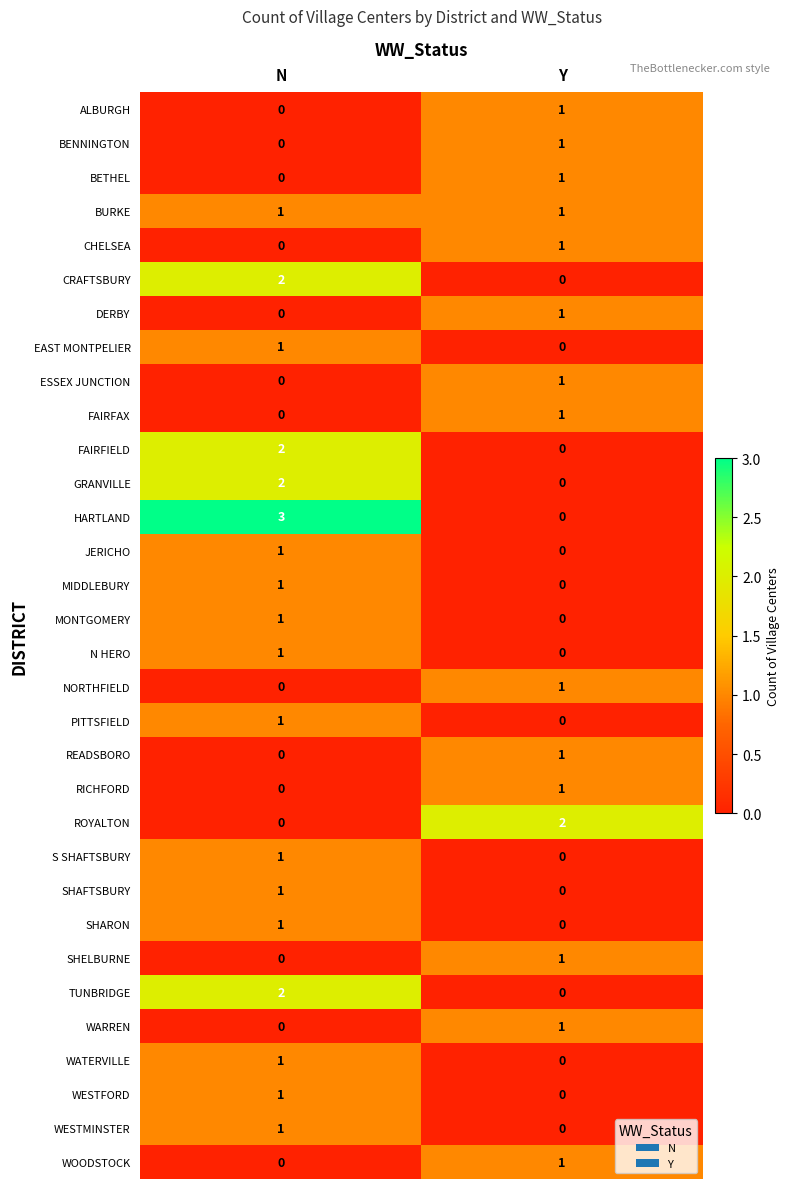

At which category is the sum across all series the highest?

N